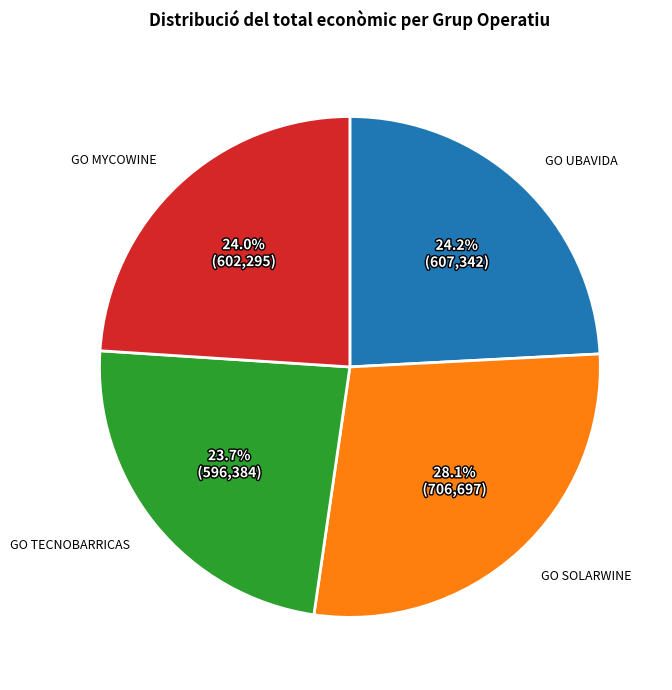

Is there any slice that represents more than half of the pie?

No